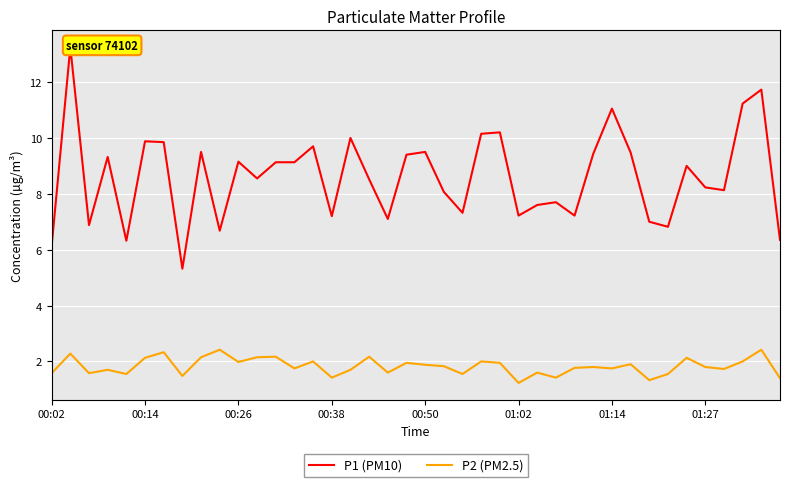

Is this an area chart (filled region under the line)?

No